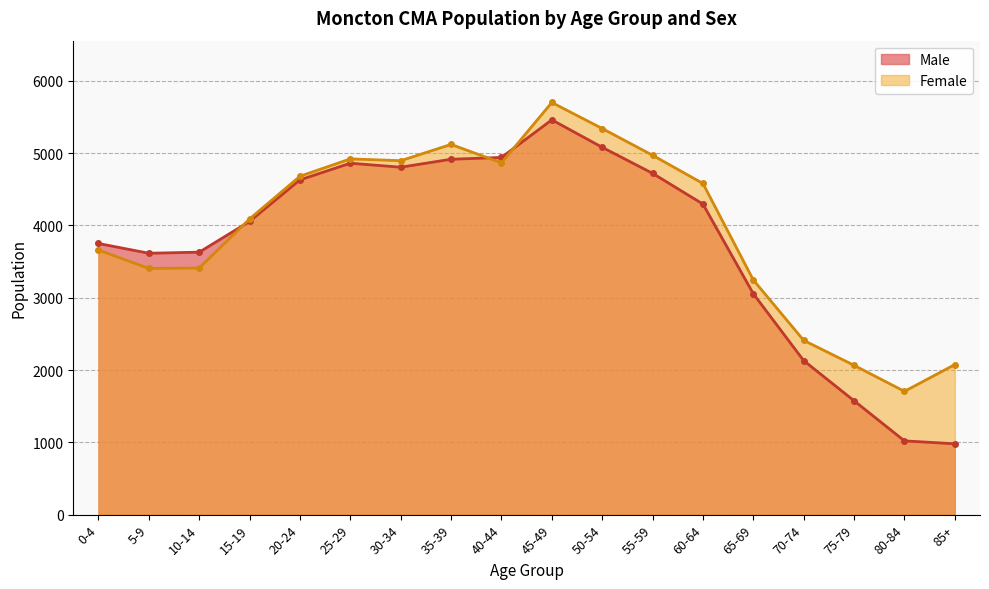

Which series has the widest spread of values?

Male